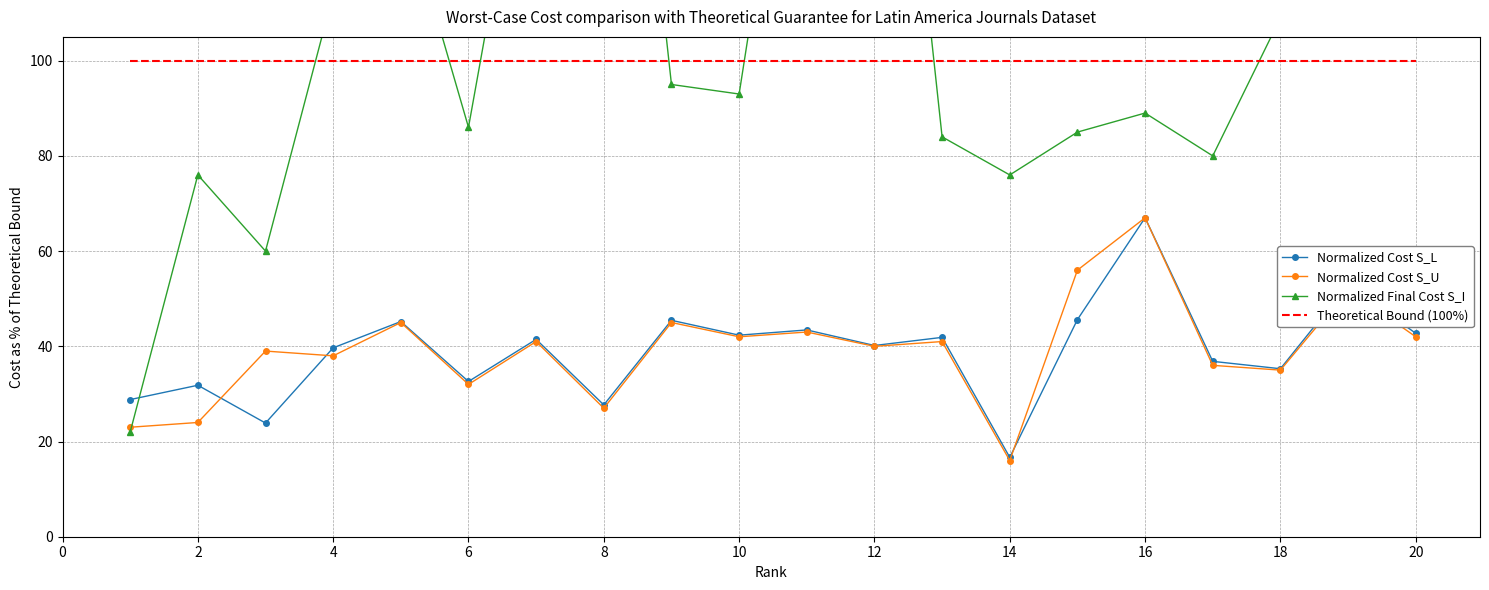

Is the value of Normalized Cost S_L at 6 greater than the value of Theoretical Bound (100%) at 2?

No